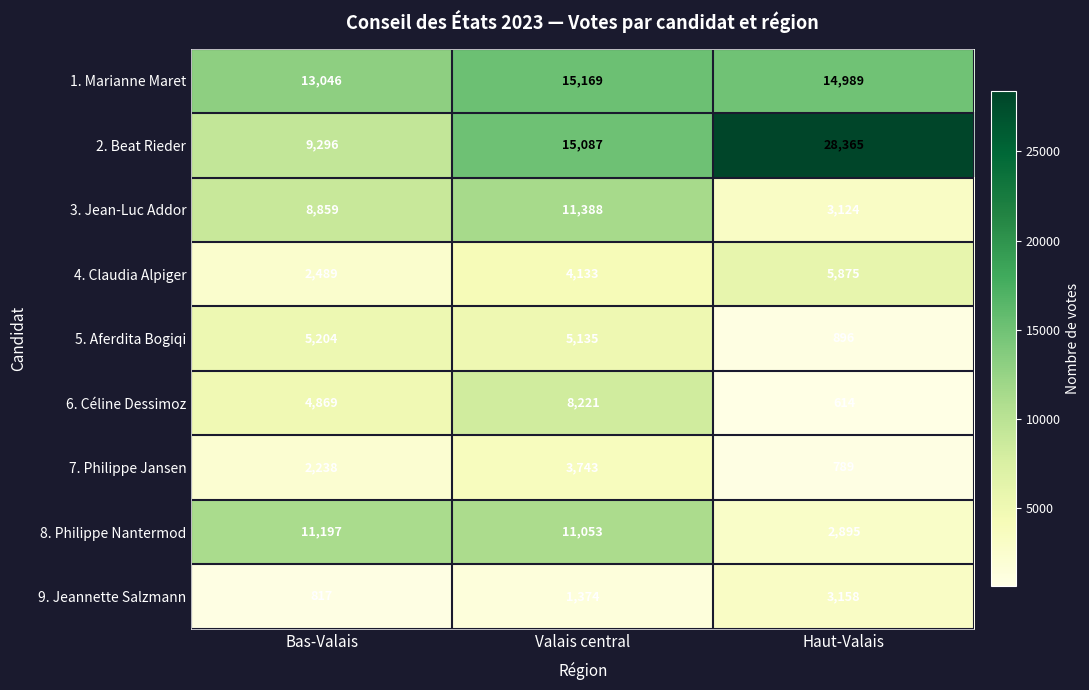

List the series in order of their peak value, lowest first.

9. Jeannette Salzmann, 7. Philippe Jansen, 5. Aferdita Bogiqi, 4. Claudia Alpiger, 6. Céline Dessimoz, 8. Philippe Nantermod, 3. Jean-Luc Addor, 1. Marianne Maret, 2. Beat Rieder